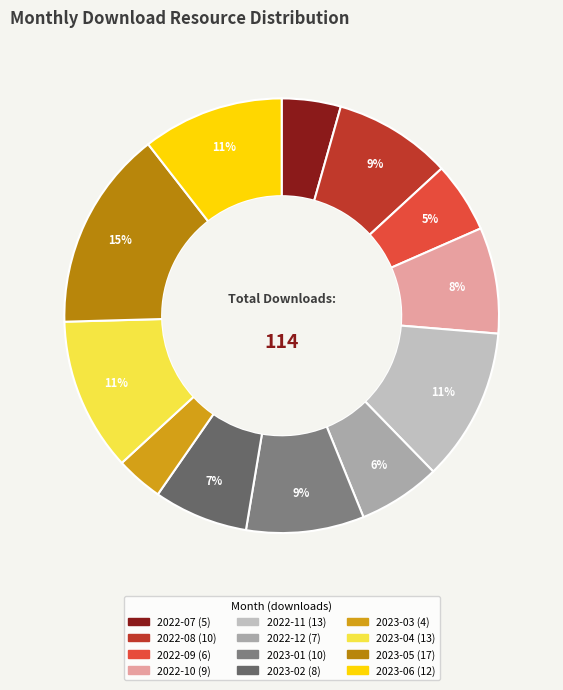

Rank the categories by value from lowest to highest.

2023-03, 2022-07, 2022-09, 2022-12, 2023-02, 2022-10, 2022-08, 2023-01, 2023-06, 2022-11, 2023-04, 2023-05